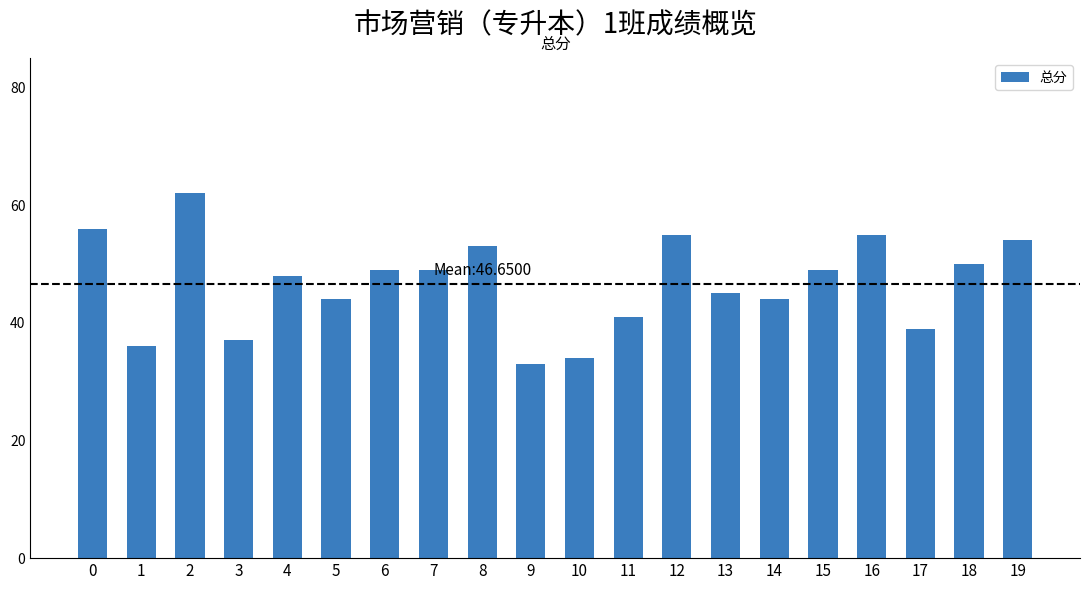

What is the change in value from 13 to 16?

+10